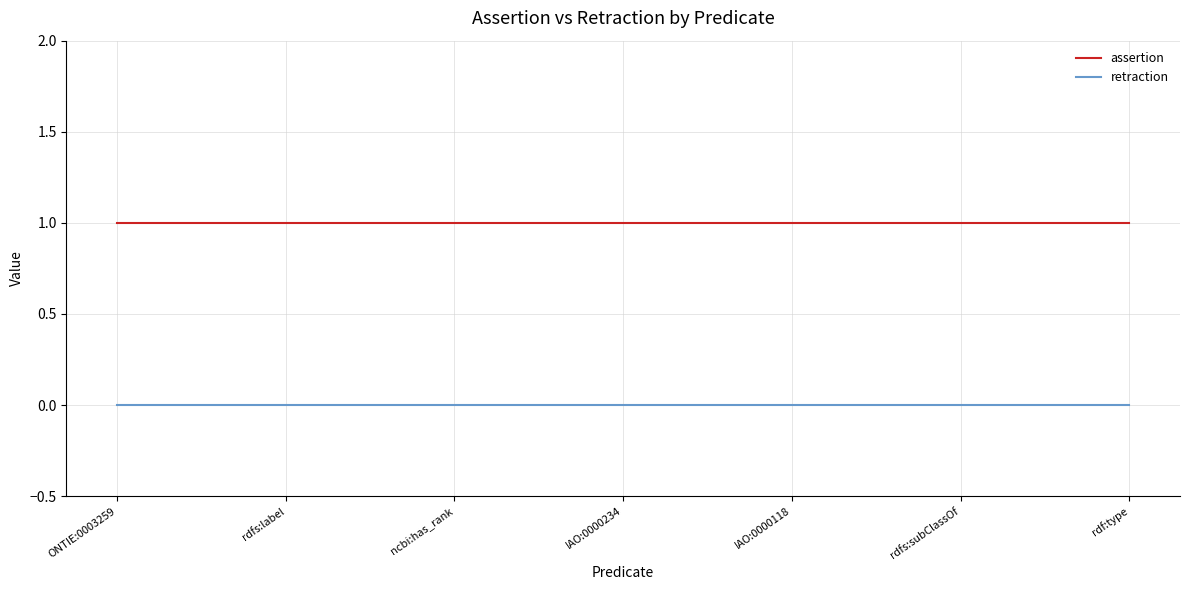

Reading left to right, transcribe all the data shown in this chart.

assertion: ONTIE:0003259=1	rdfs:label=1	ncbi:has_rank=1	IAO:0000234=1	IAO:0000118=1	rdfs:subClassOf=1	rdf:type=1
retraction: ONTIE:0003259=0	rdfs:label=0	ncbi:has_rank=0	IAO:0000234=0	IAO:0000118=0	rdfs:subClassOf=0	rdf:type=0